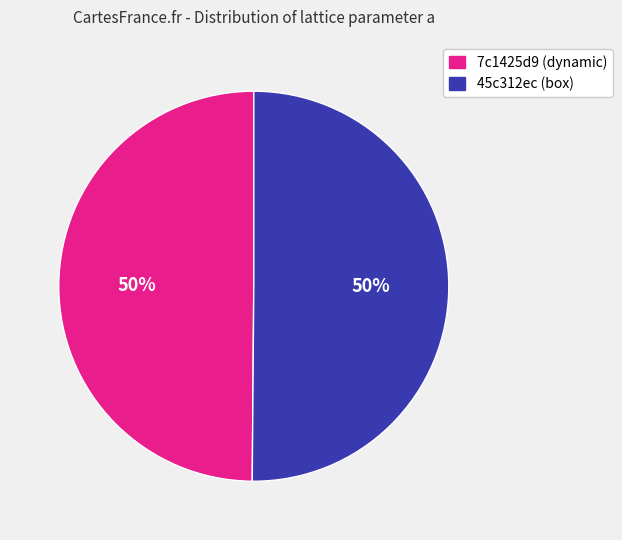

Combined, do 7c1425d9 (dynamic) and 45c312ec (box) account for over 50%?

Yes